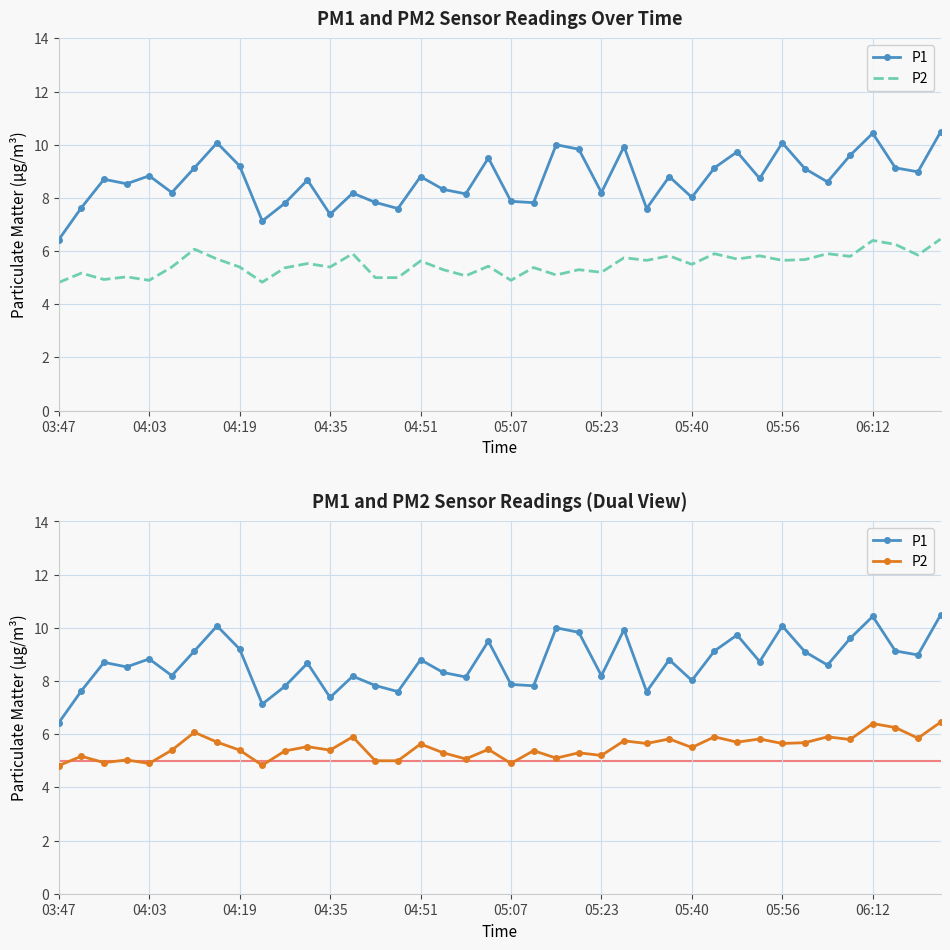

What position from the left is 04:51?

17